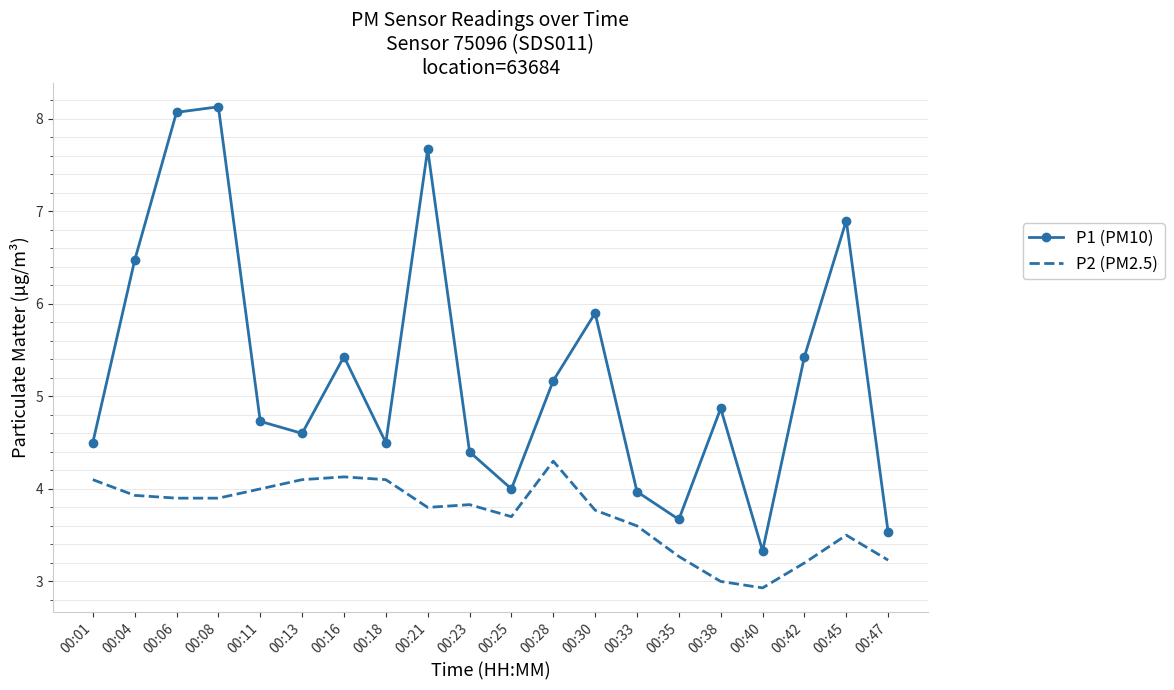

Is the value of P1 (PM10) at 00:35 greater than the value of P2 (PM2.5) at 00:38?

Yes